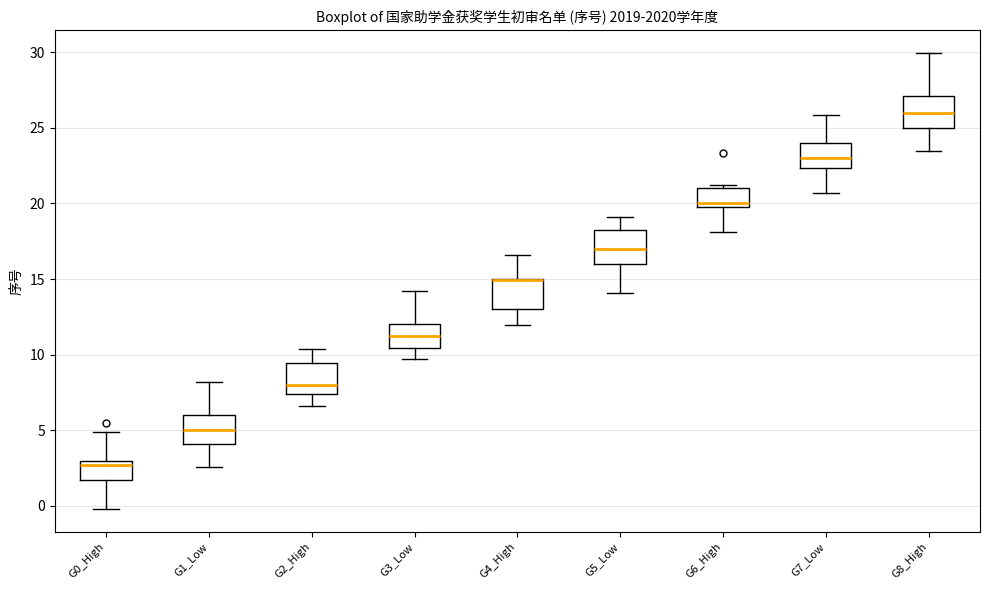

Reading left to right, transcribe this box plot: for each box, give where its median line is, the range the box spans, and where its two whiskers end, as read against the y-axis. The values are not printed on the chart, so give them approximately, as read against the axis.

G0_High: median 2.5, box 1.5 to 3.0, whiskers 0.0 to 5.0
G1_Low: median 5.0, box 4.0 to 6.0, whiskers 2.5 to 8.0
G2_High: median 8.0, box 7.5 to 9.5, whiskers 6.5 to 10.5
G3_Low: median 11.5, box 10.5 to 12.0, whiskers 9.5 to 14.0
G4_High: median 15.0 (drawn on the box's upper edge), box 13.0 to 15.0, whiskers 12.0 to 16.5
G5_Low: median 17.0, box 16.0 to 18.0, whiskers 14.0 to 19.0
G6_High: median 20.0 (just above the box's lower edge), box 20.0 to 21.0, whiskers 18.0 to 21.0 (just above the box's upper edge)
G7_Low: median 23.0, box 22.5 to 24.0, whiskers 20.5 to 26.0
G8_High: median 26.0, box 25.0 to 27.0, whiskers 23.5 to 30.0